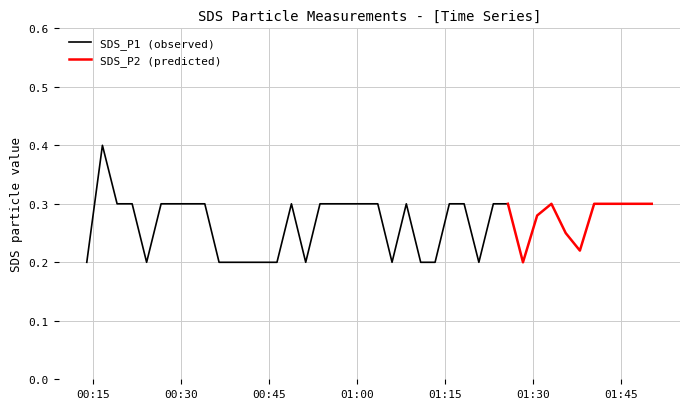

What is the value of the SDS_P2 point at the 26th from the left?

0.3